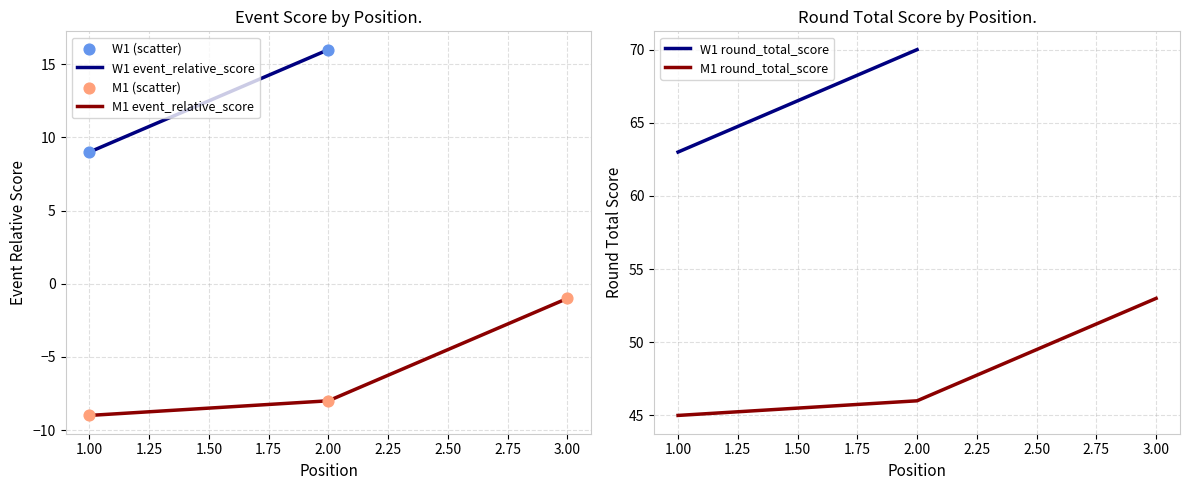

True or false: M1 event_relative_score has a value of -9 at 1.00.

True